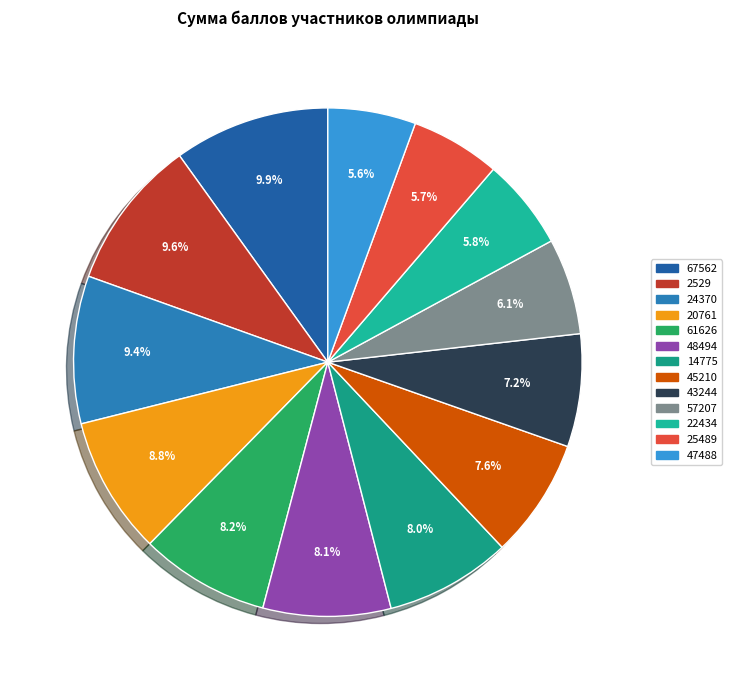

Count the number of slices in the pie.

13